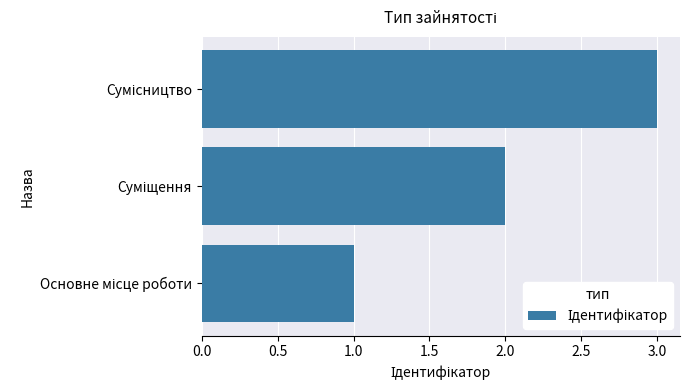

What is the sum of all values?

6